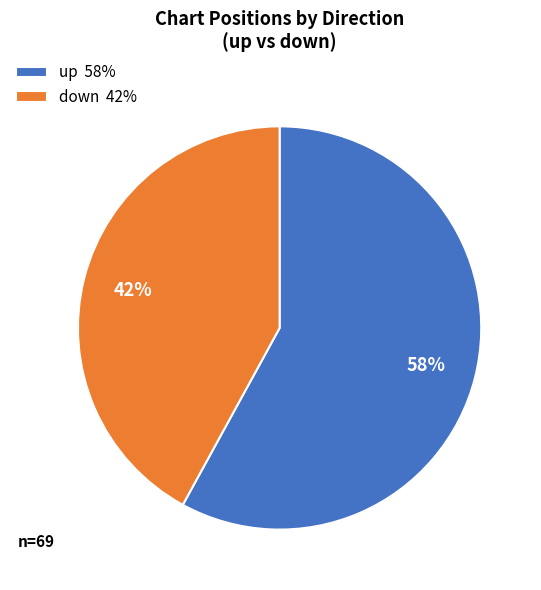

Which slice represents more than half of the pie?

up